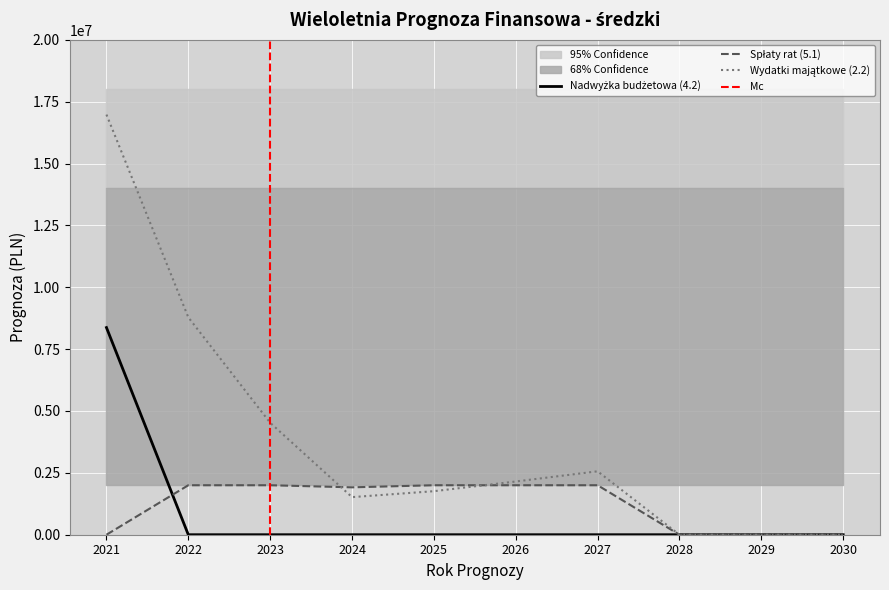

What is the greatest value displayed?

16978022